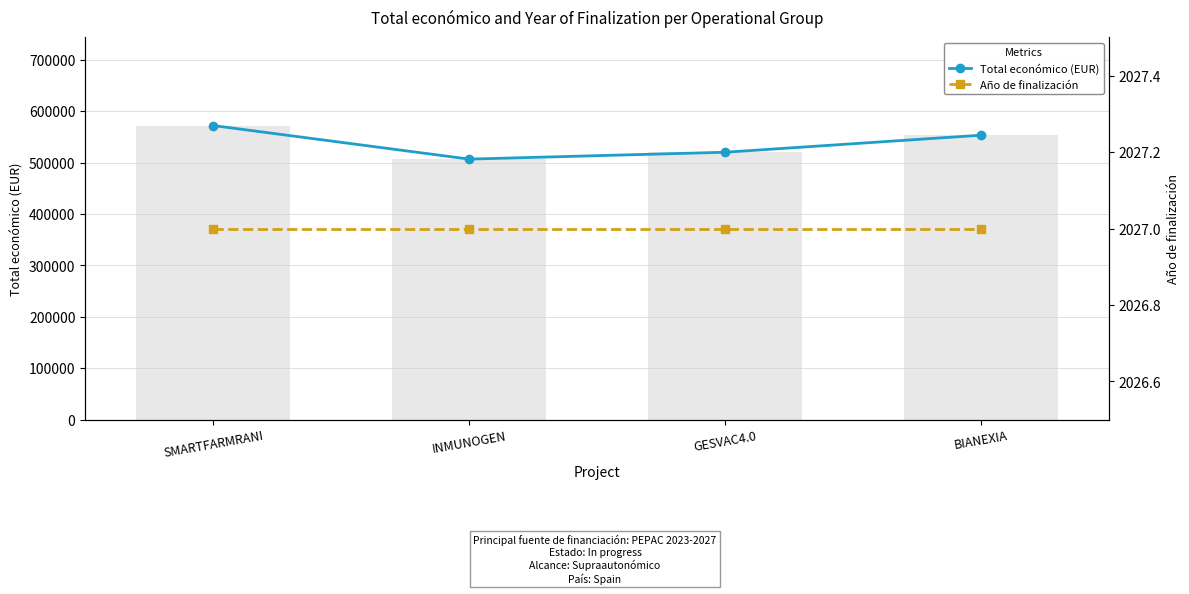

Which category has the highest value across all series?

SMARTFARMRANI